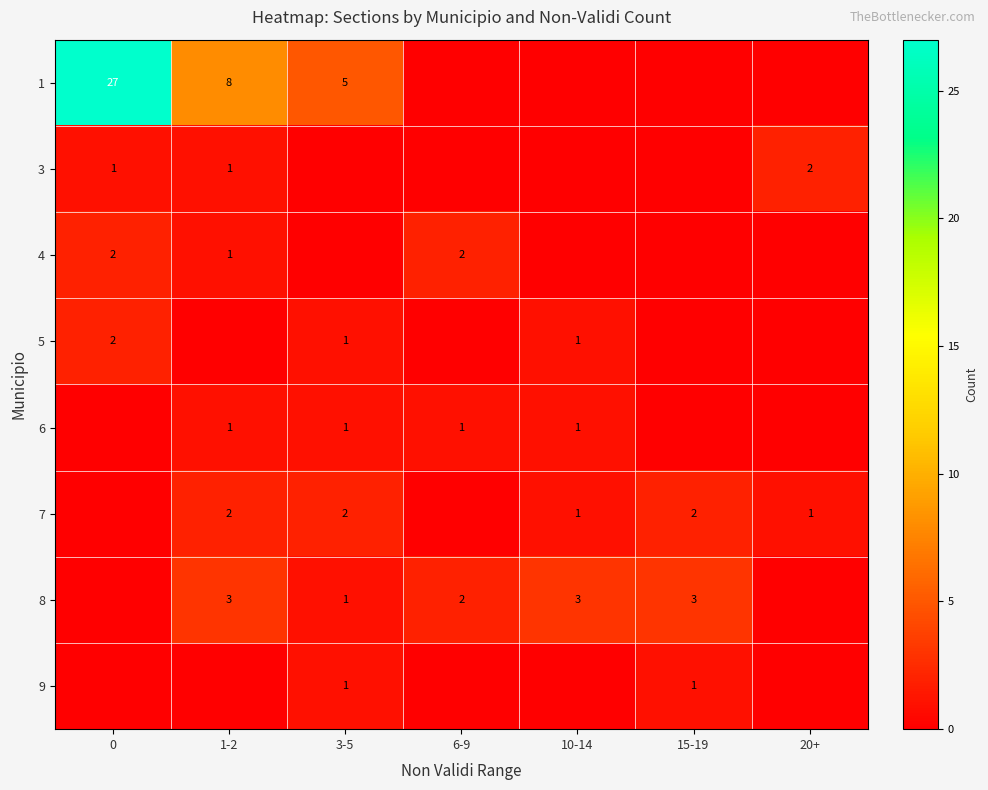

The 4 series shows 2 at 0. True or false?

True